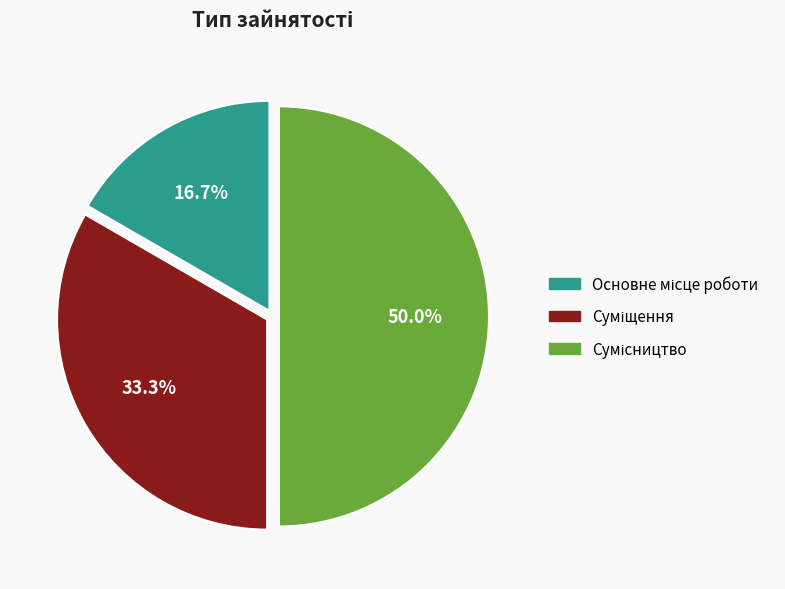

How many slices are in this pie chart?

3